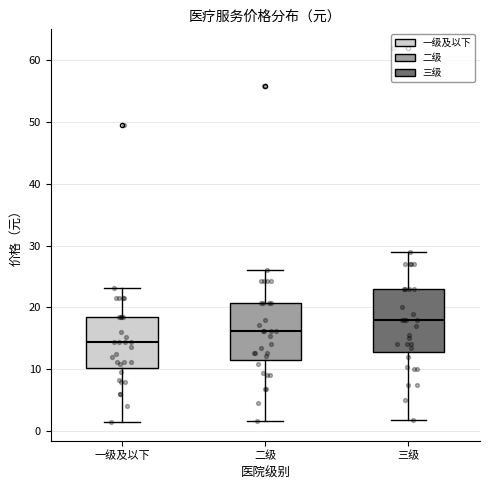

Reading left to right, transcribe this box plot: for each box, give where its median line is, the range the box spans, and where its two whiskers end, as read against the y-axis. The values are not printed on the chart, so give them approximately, as read against the axis.

一级及以下: median 14, box 10 to 18, whiskers 1 to 23
二级: median 16, box 12 to 21, whiskers 2 to 26
三级: median 18, box 13 to 23, whiskers 2 to 29